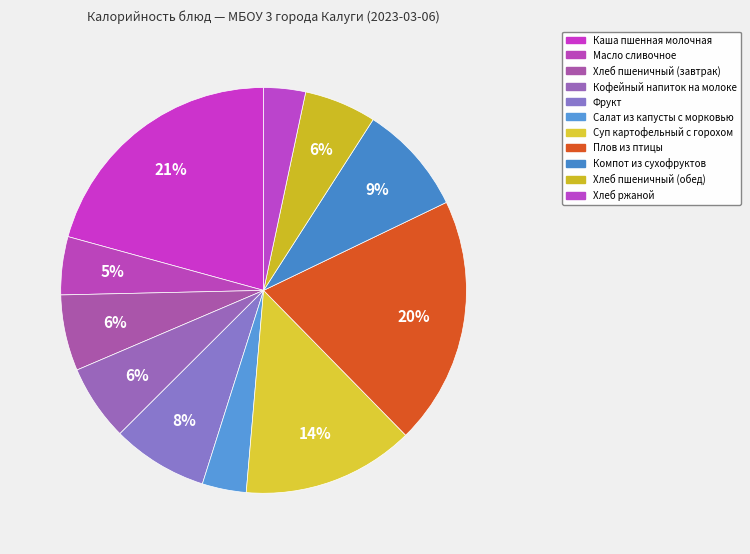

What is the change in value from Каша пшенная молочная to Хлеб пшеничный (завтрак)?

-224.7